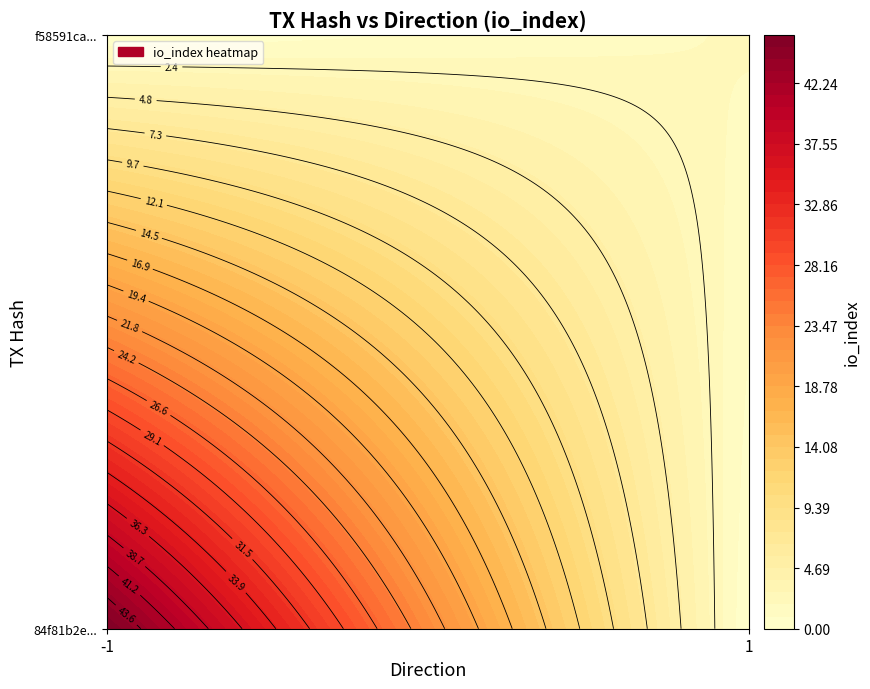

At direction, list the series in order from largest to smallest.

f58591ca8b0350b0e4518e93e81788f03a659e0, 84f81b2e69329b488a4c855cbedc091deb12c8b